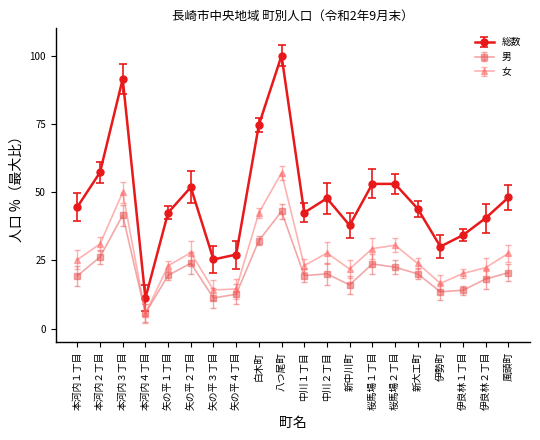

Is it true that 女 equals 7.6 at 伊勢町?

False